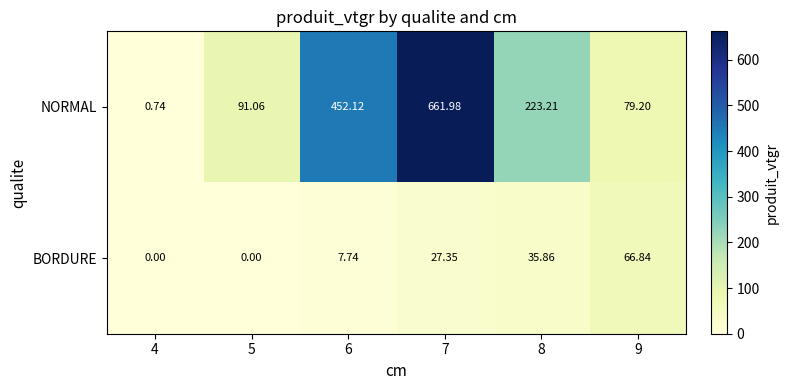

Which series has the largest total across all categories?

NORMAL